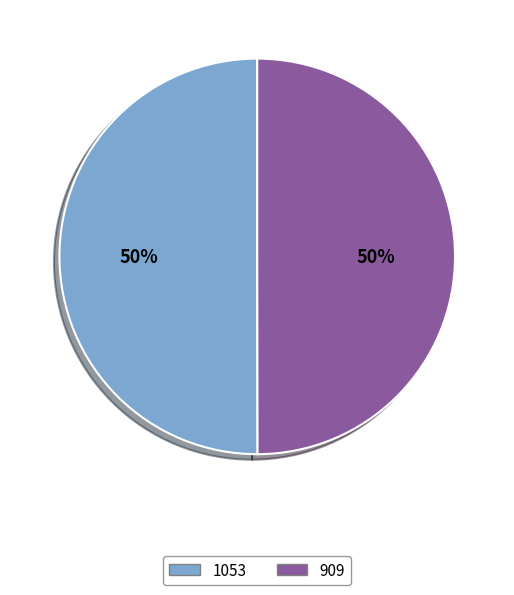

Is it true that 1053 is 50% of the pie?

True